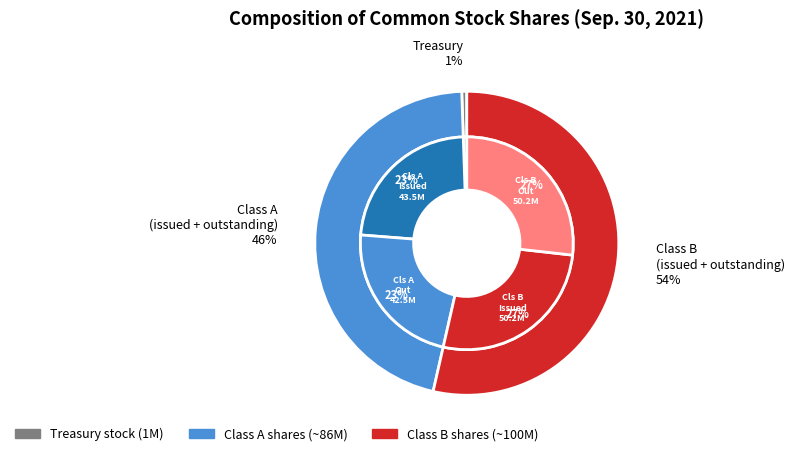

Approximately how many times larger is the value at Class A outstanding compared to Class A issued?

1.0